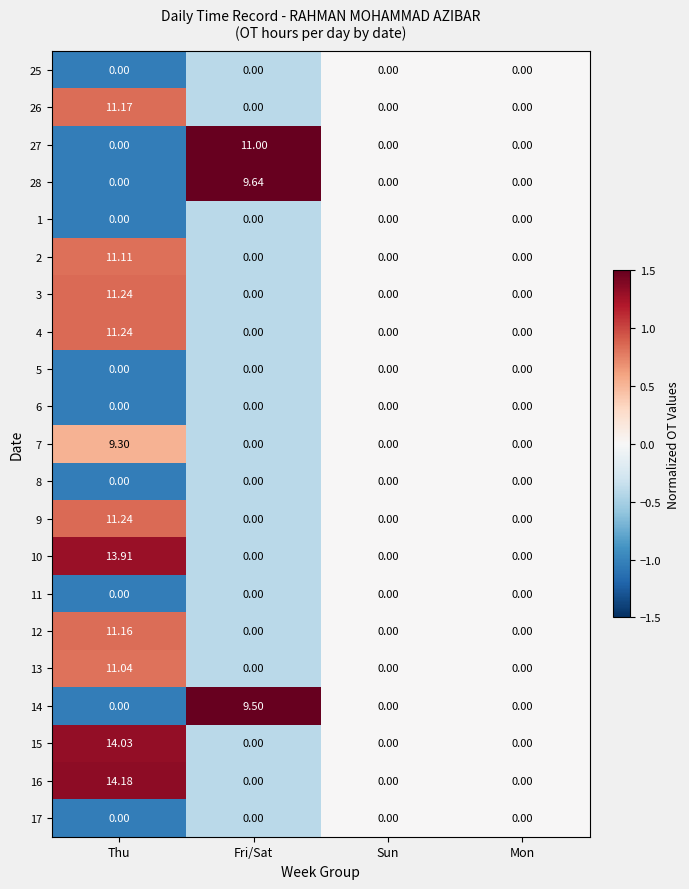

At which category is the sum across all series the highest?

Thu